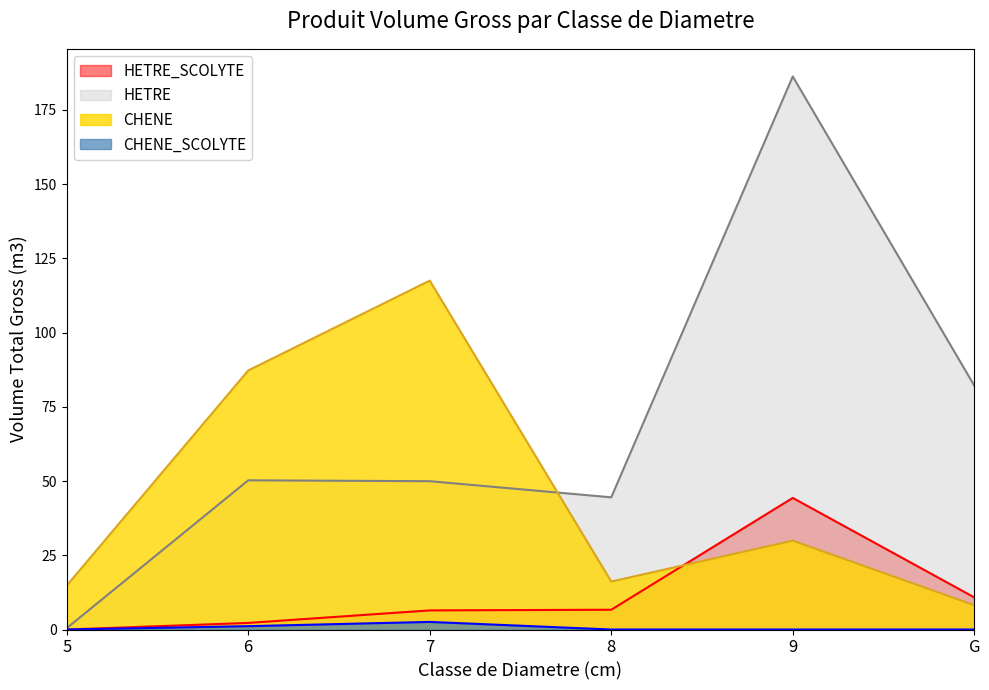

True or false: HETRE_SCOLYTE and CHENE_SCOLYTE intersect in this chart.

False